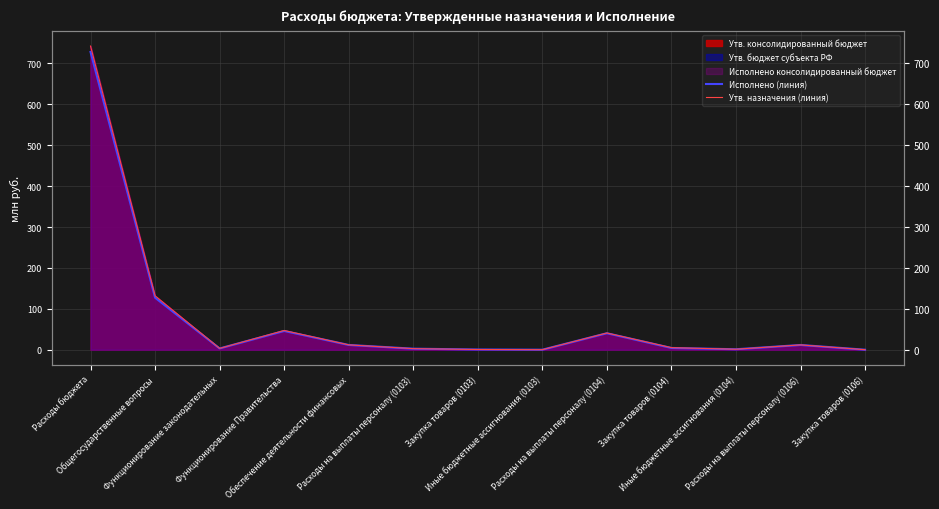

What is the difference between the maximum and minimum values in the Исполнено (линия) series?

727.9